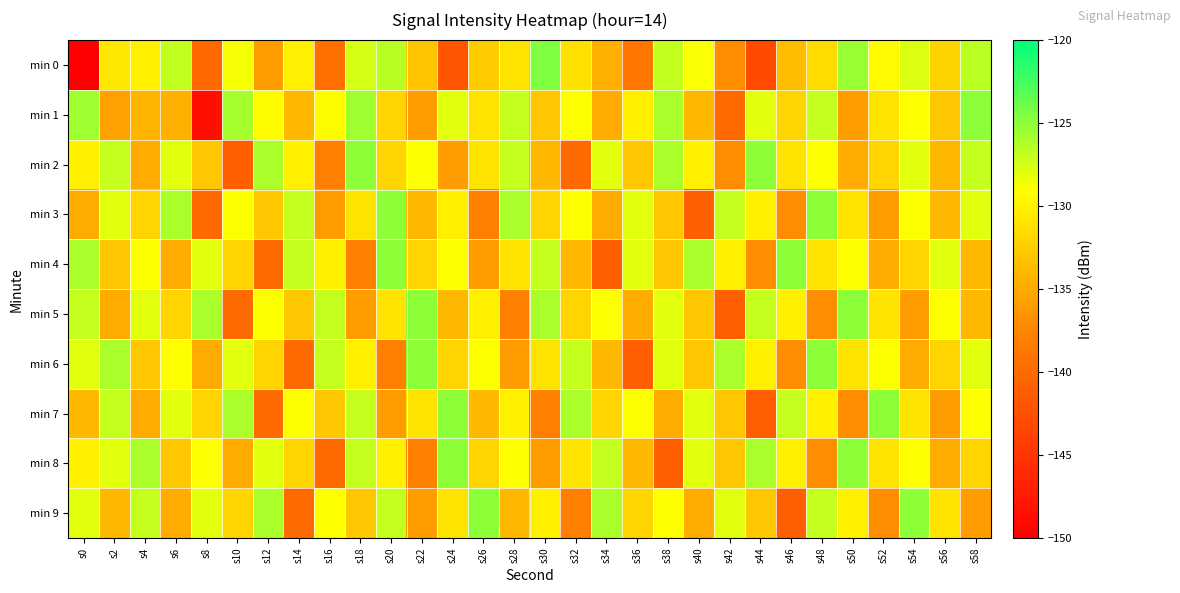

Which category has the highest value across all series?

s30